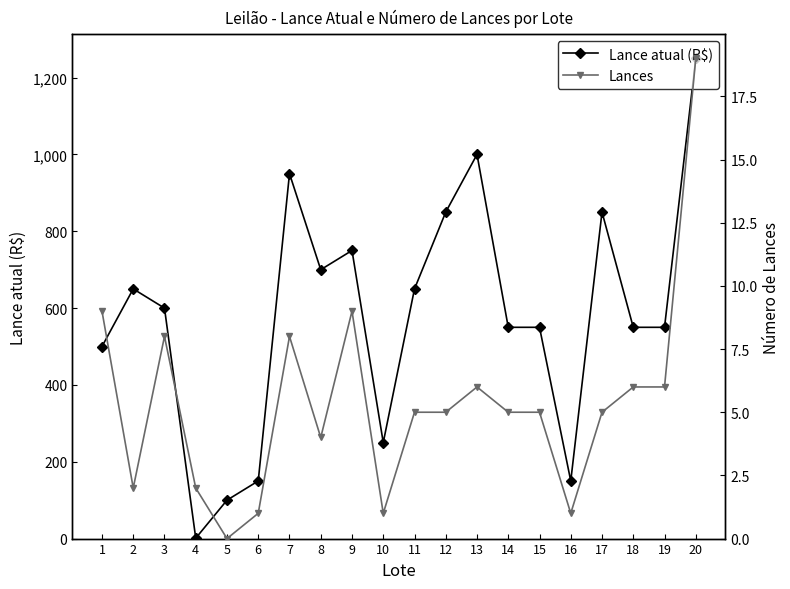

How many lines are shown in the chart?

2